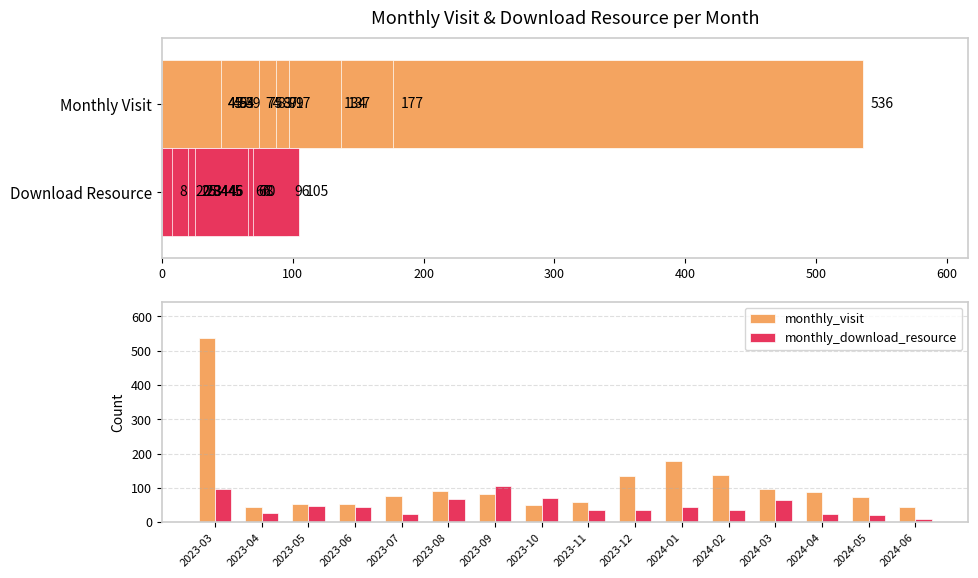

What is the spread (max minus min) of values at 11?

103